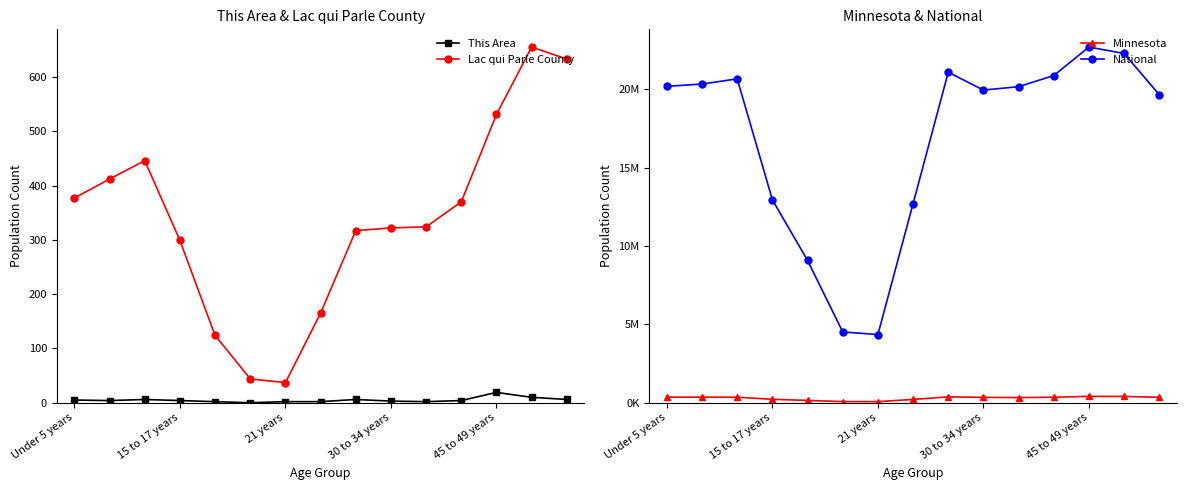

Which series has the largest total across all categories?

National